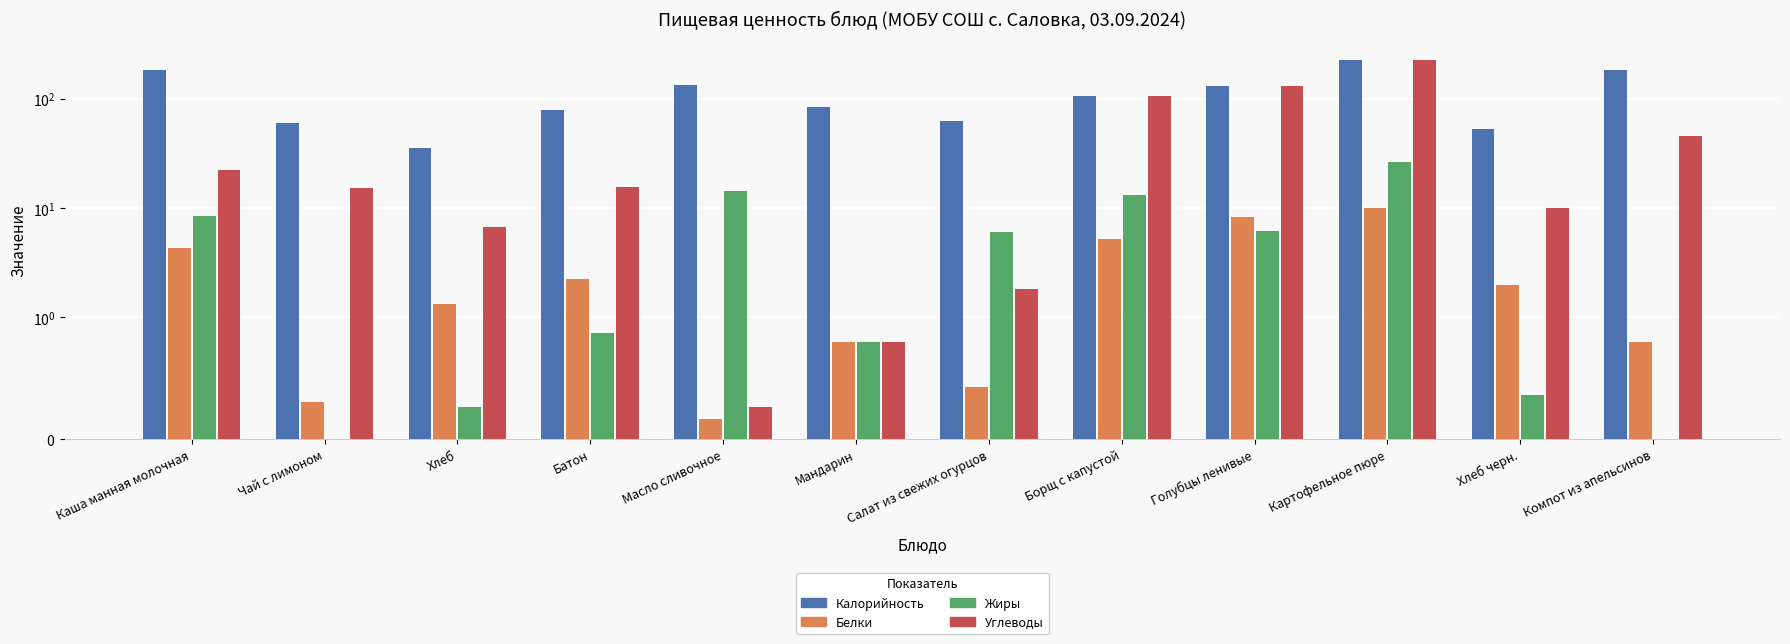

What is the approximate value of Калорийность at Каша манная молочная?

181.4